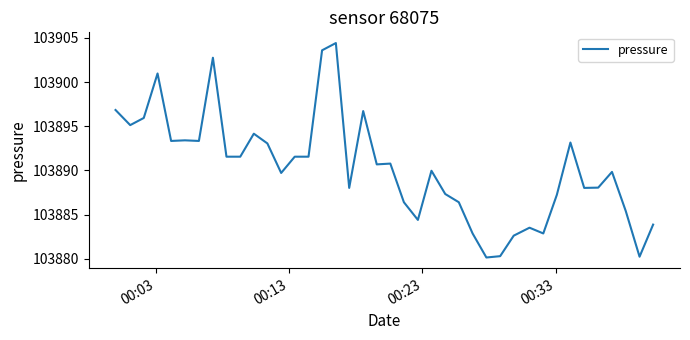

What is the maximum value shown in the chart?

103904.4